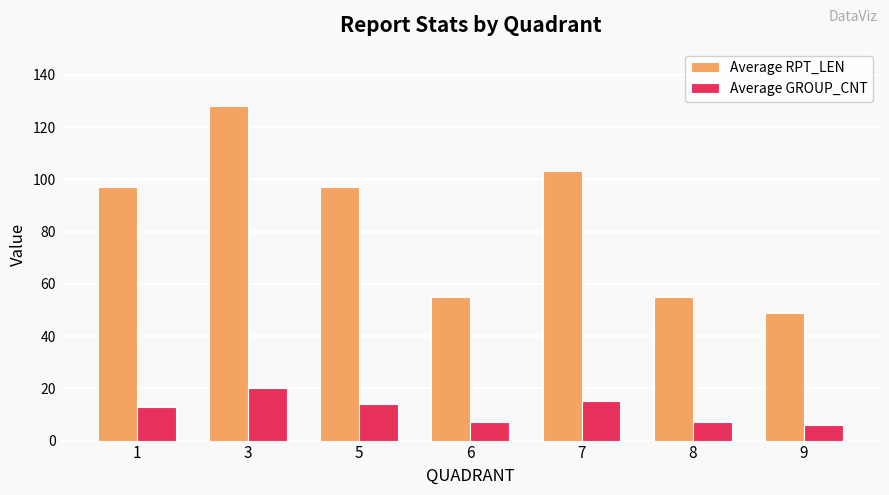

At 9, list the series in order from largest to smallest.

Average RPT_LEN, Average GROUP_CNT